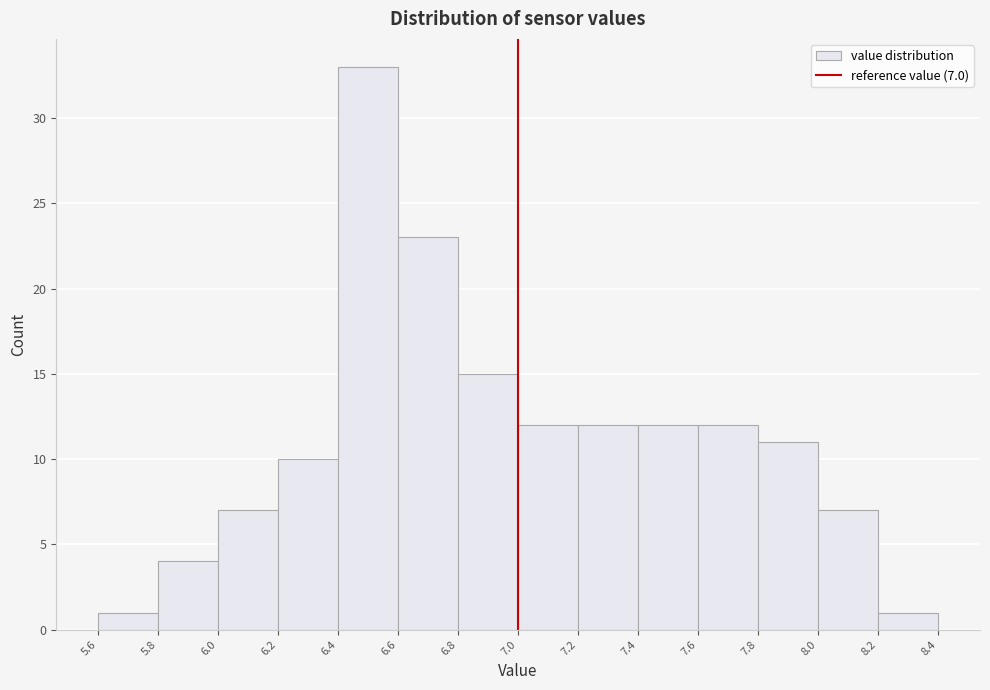

Over which range of the x-axis is the bar tallest?

6.4 to 6.6